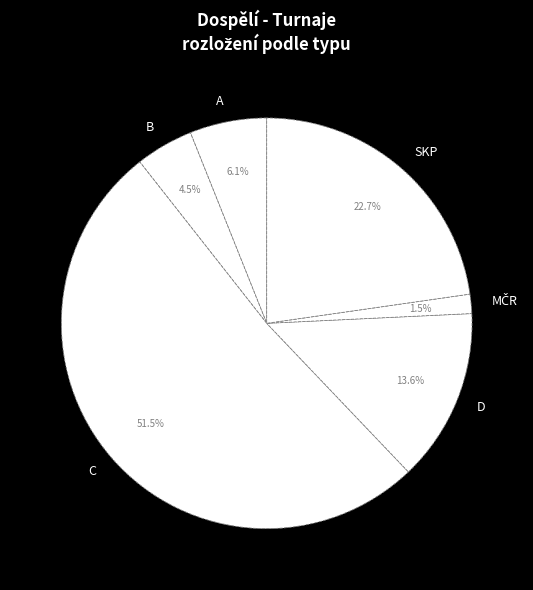

What is the ratio of the value at A to the value at D?

0.4